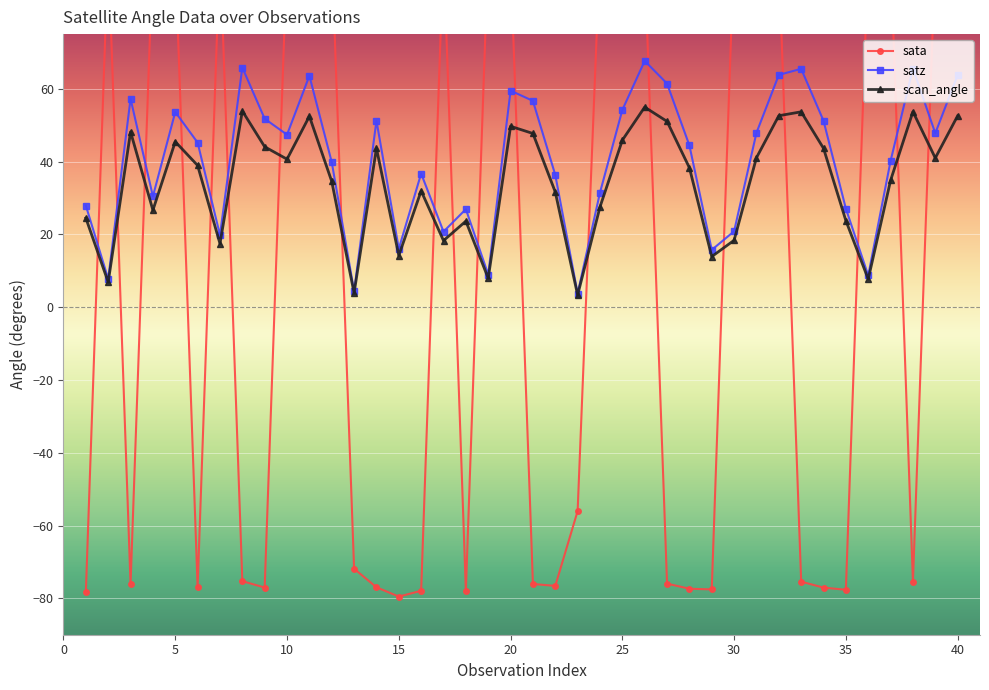

Is this an area chart (filled region under the line)?

No